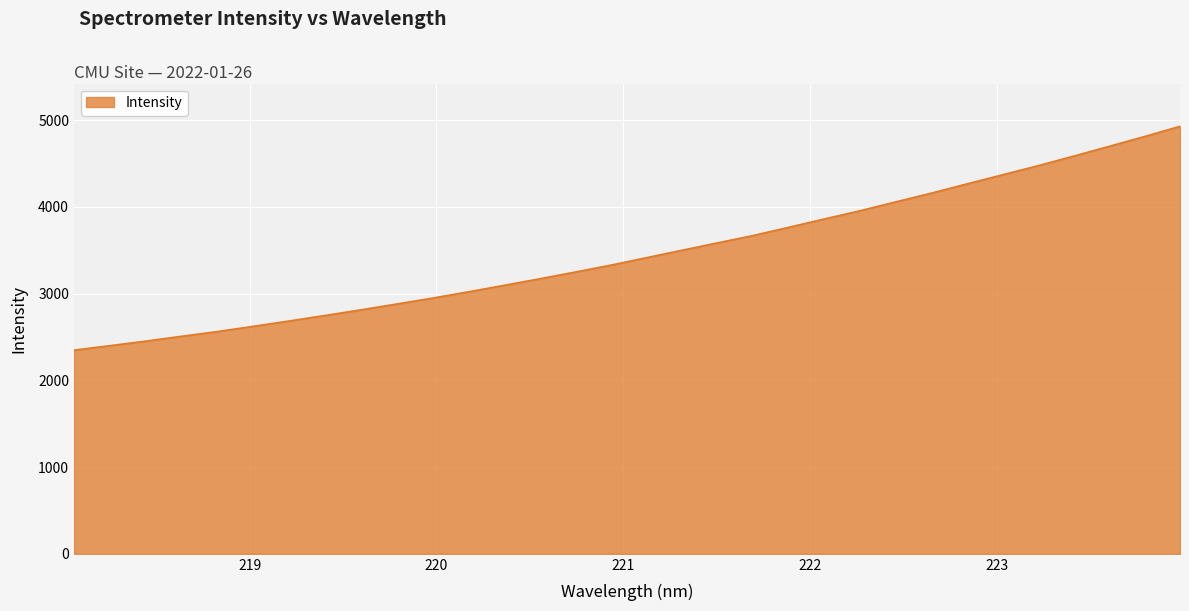

What is the maximum value shown in the chart?

4930.6